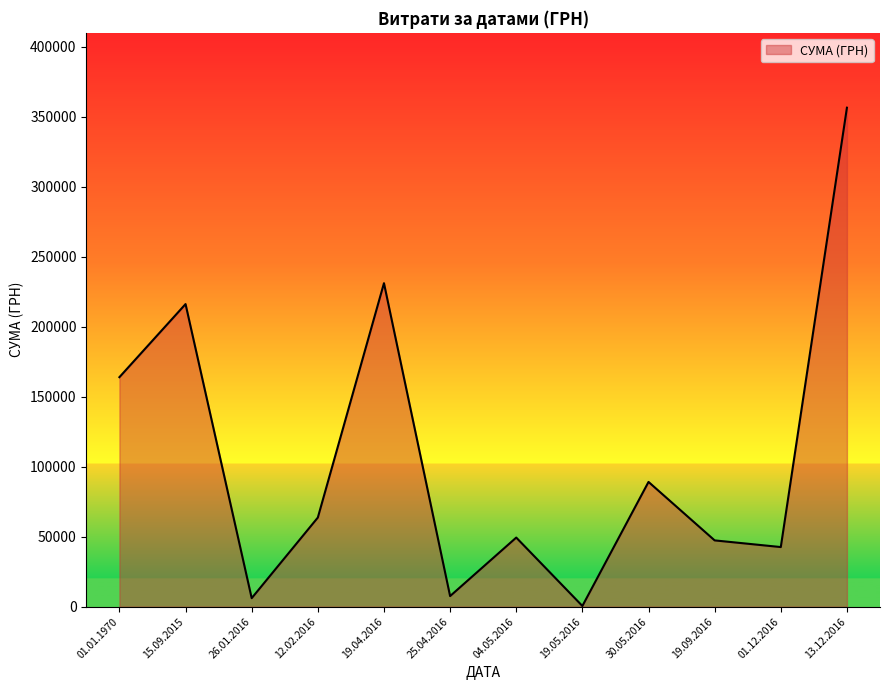

What is the difference between the maximum and minimum values?

355775.5